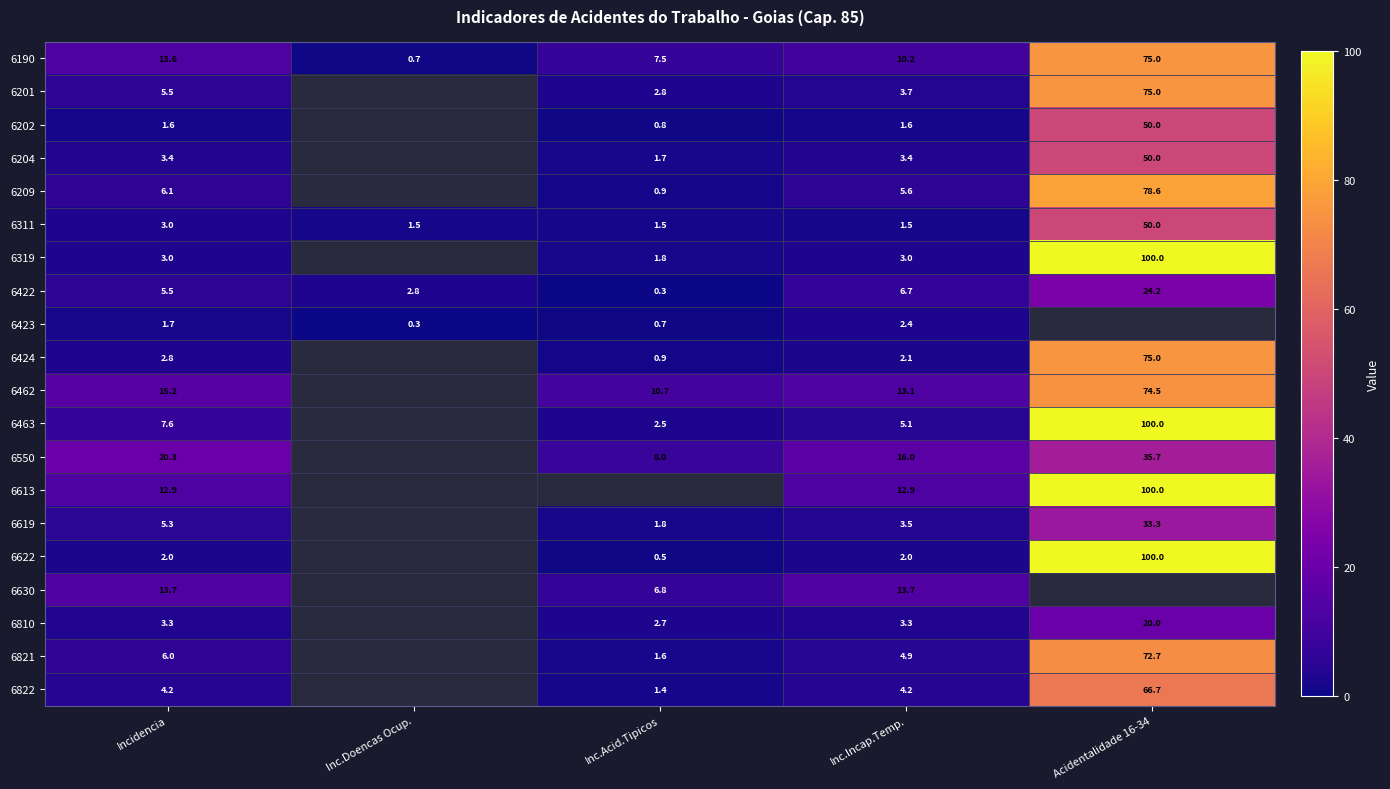

Rank the categories by 6190 value from highest to lowest.

Acidentalidade 16-34, Incidencia, Inc.Incap.Temp., Inc.Acid.Tipicos, Inc.Doencas Ocup.